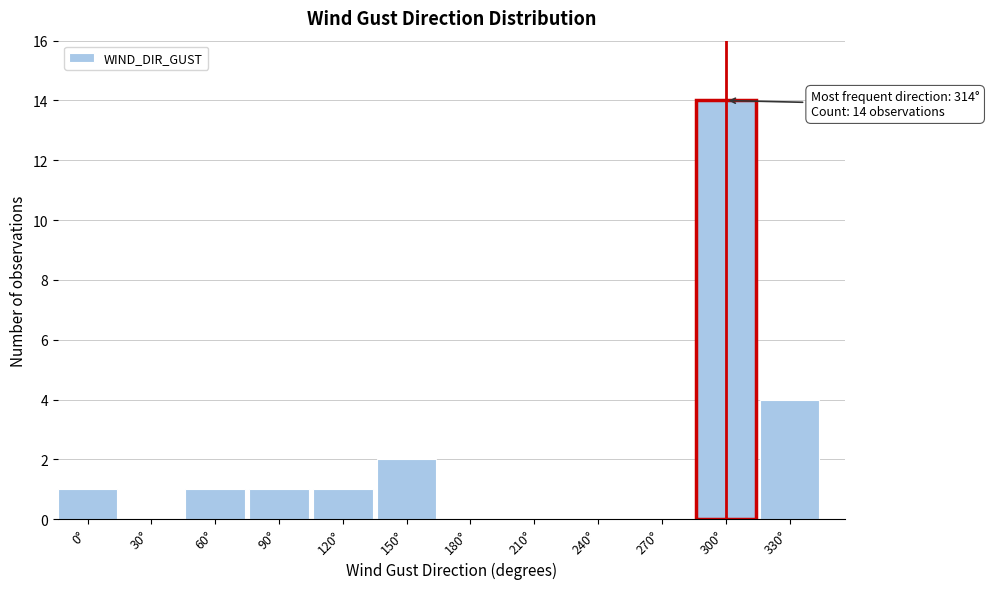

Reading left to right, transcribe all the data shown in this chart.

0°=1	30°=0	60°=1	90°=1	120°=1	150°=2	180°=0	210°=0	240°=0	270°=0	300°=14	330°=4